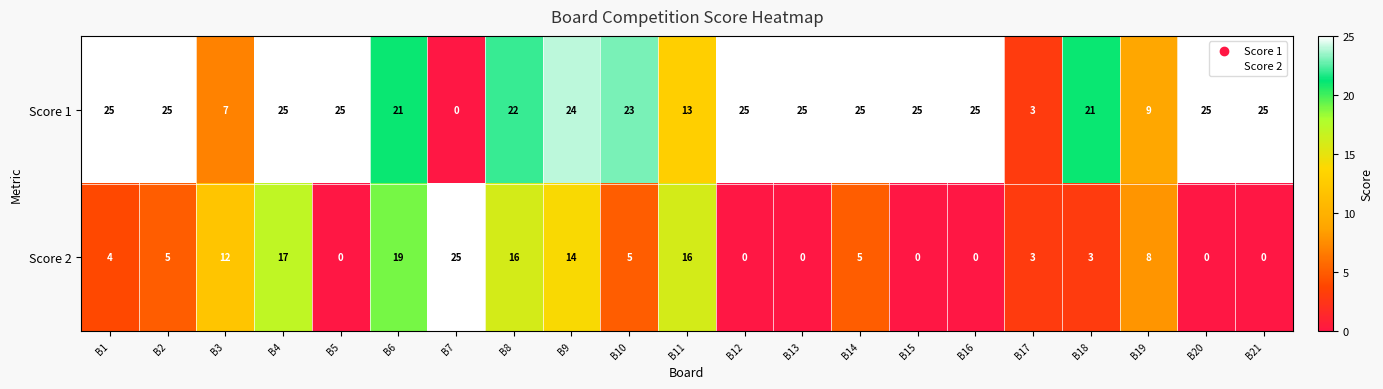

Is it true that Score 2 equals -14 at B20?

False